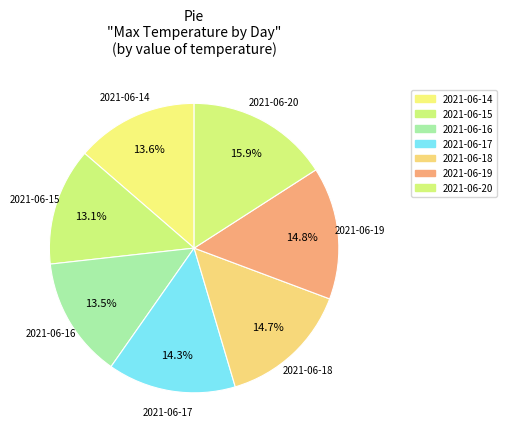

Approximately how many times larger is the value at 2021-06-15 compared to 2021-06-14?

1.0